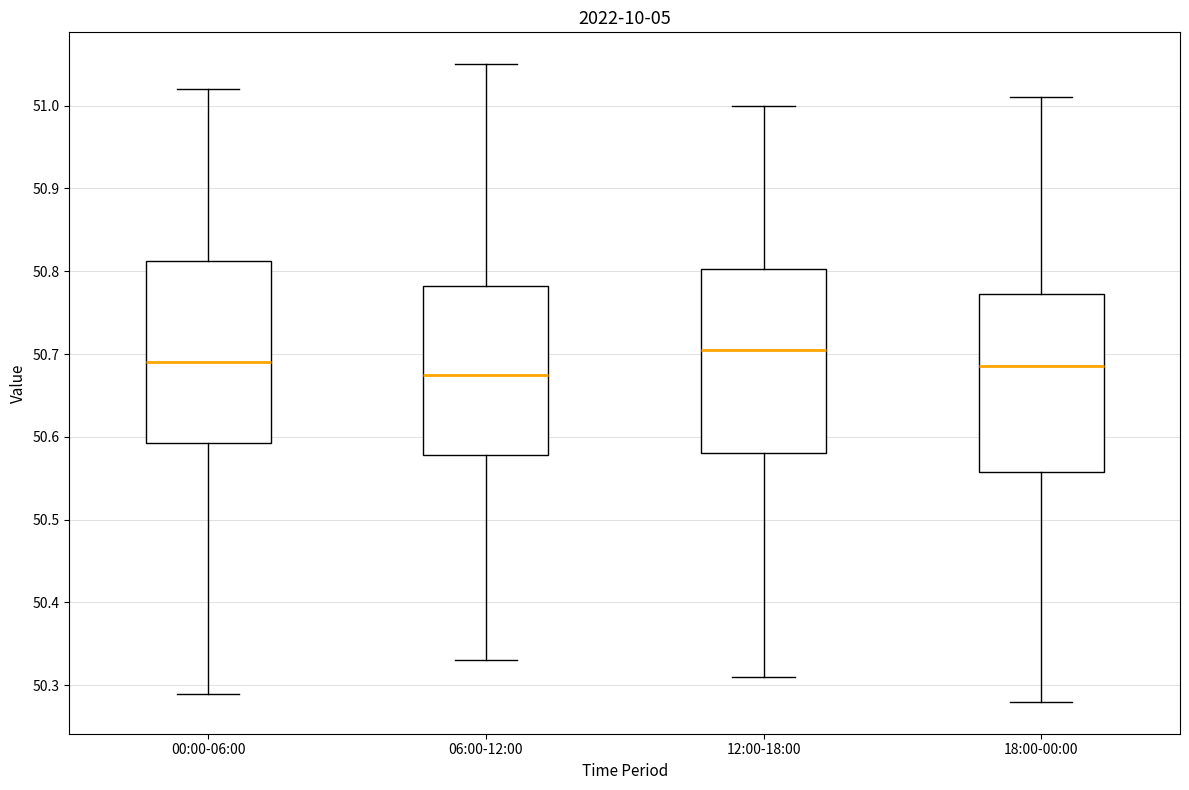

Which box has the highest median line?

12:00-18:00